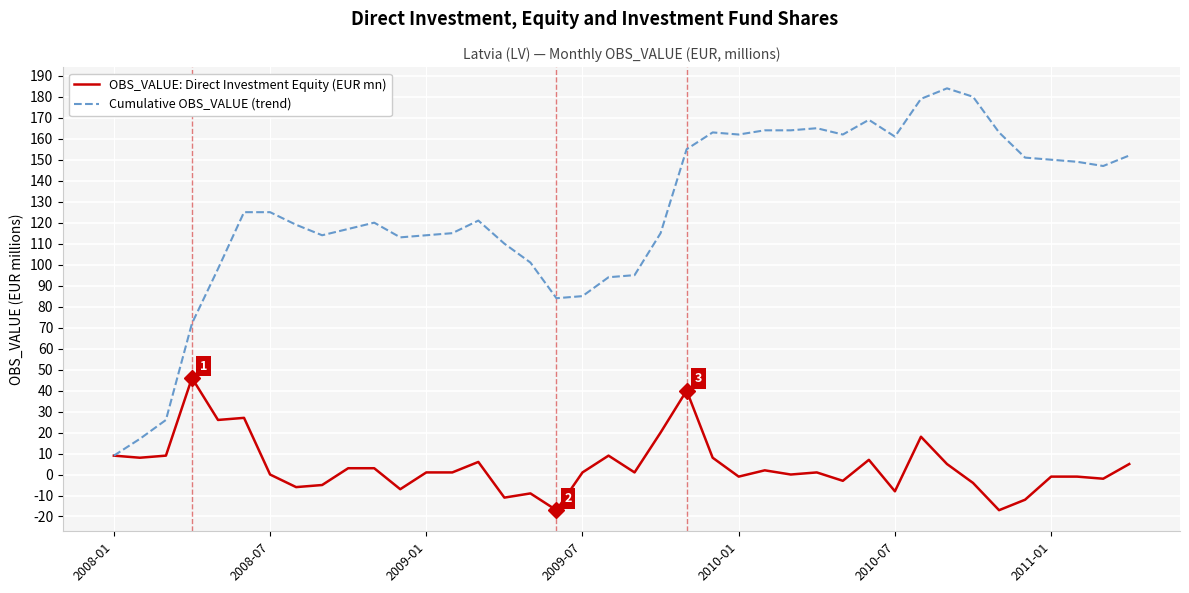

Which series has the widest spread of values?

Cumulative OBS_VALUE (trend)